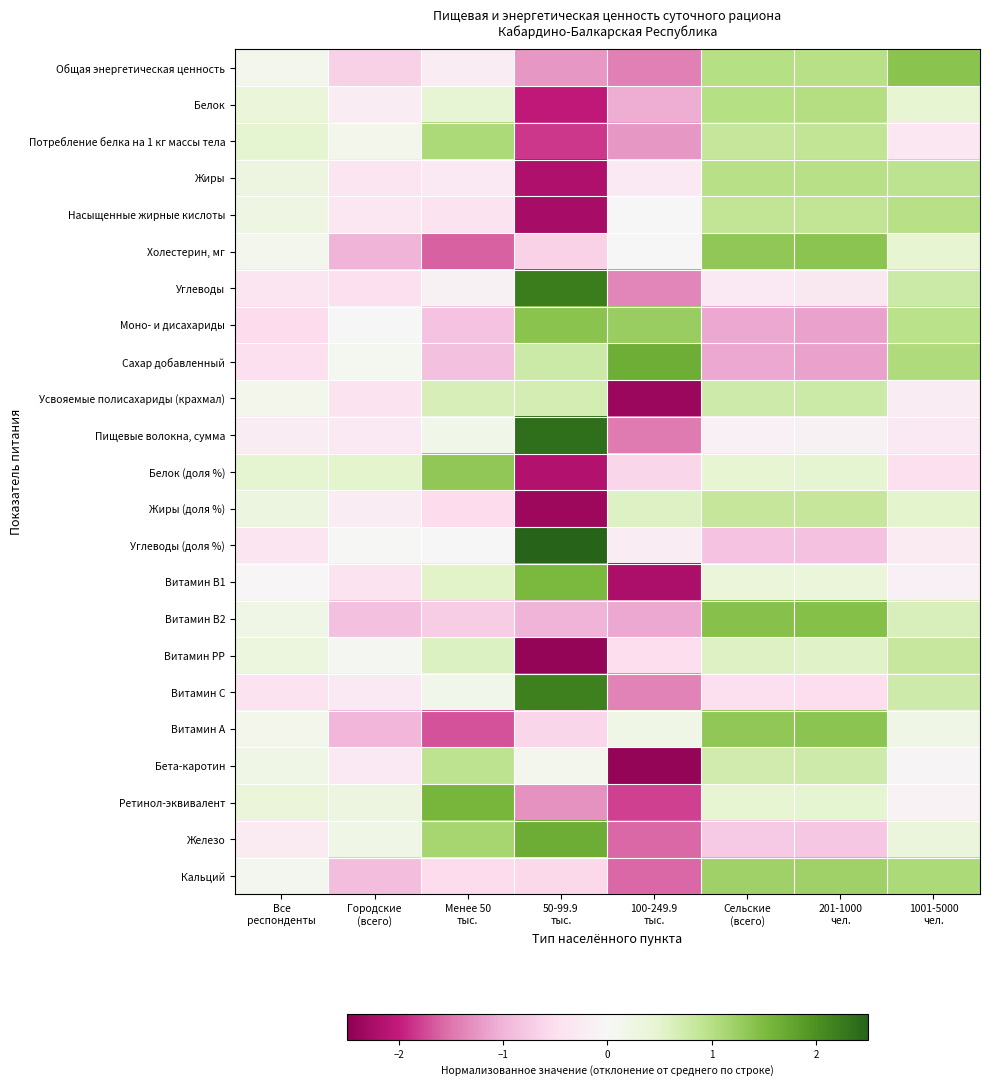

Which series changed the most between 201-1000 чел. and 1001-5000 чел.?

Сахар добавленный